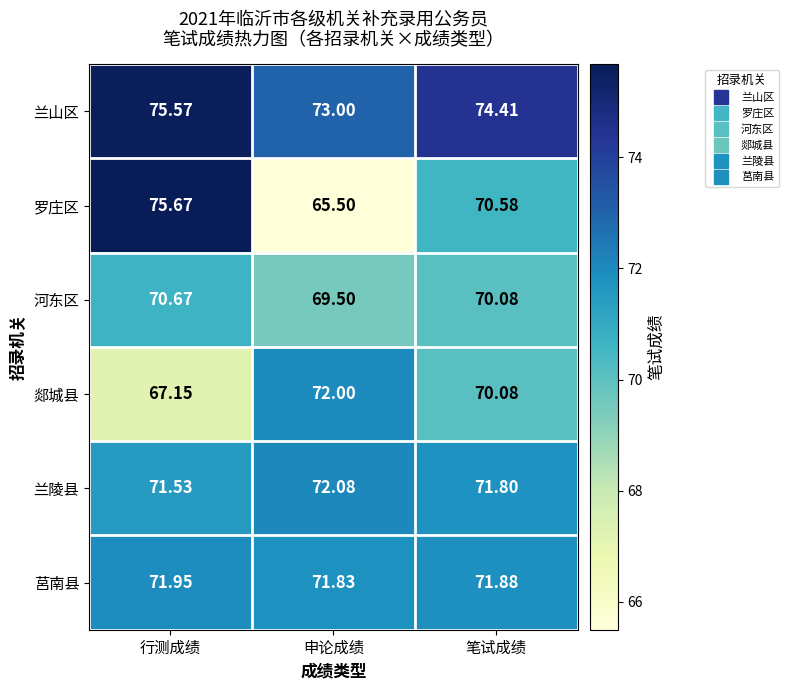

Which series changed the most between 行测成绩 and 笔试成绩?

罗庄区